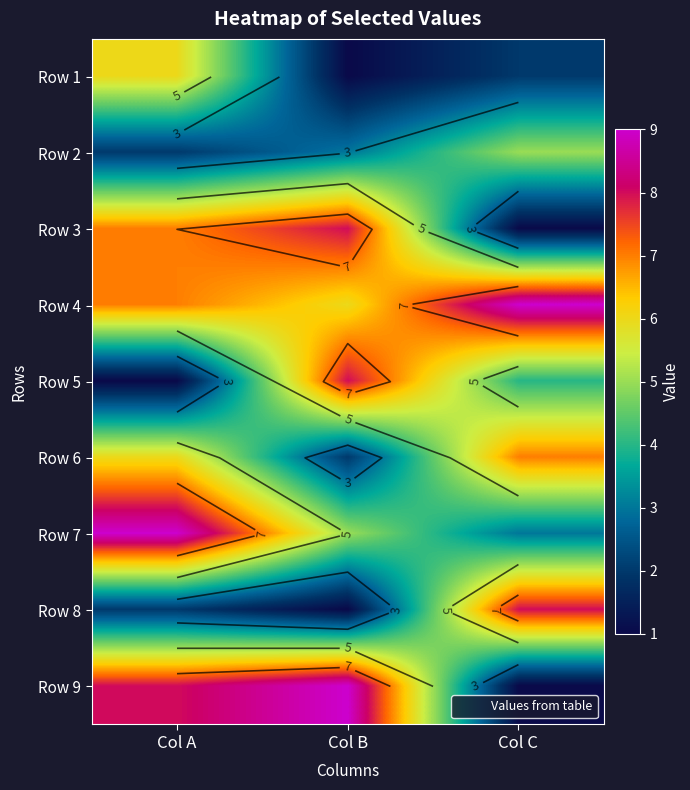

What is the total value across all series at Col A?

48